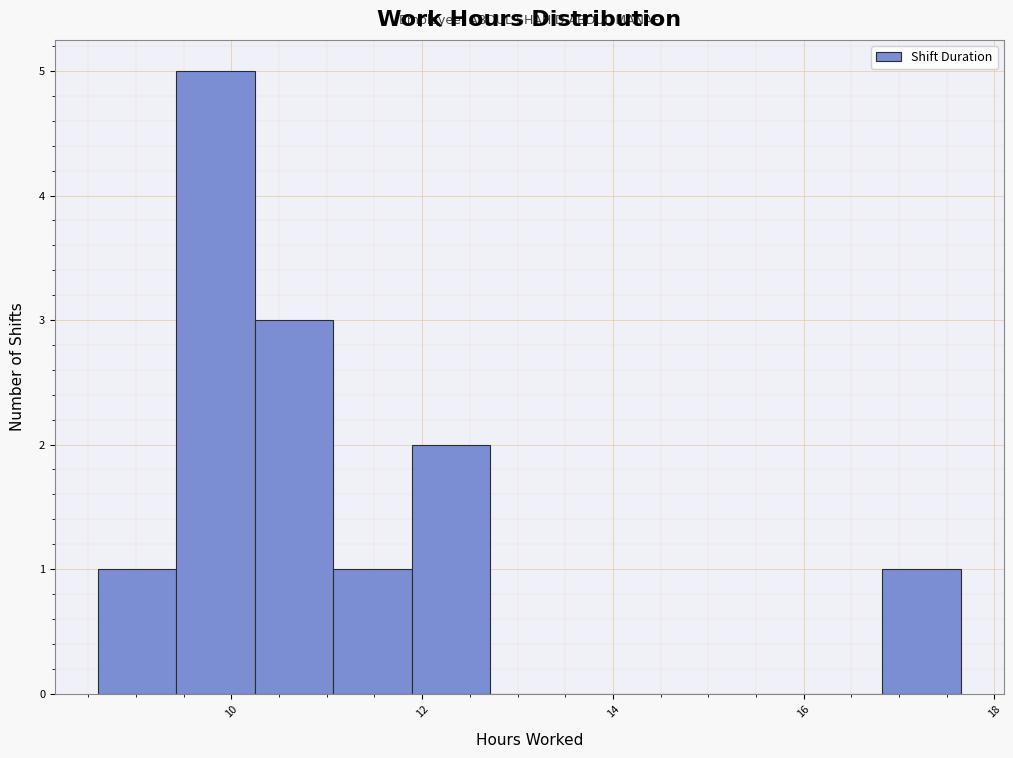

Reading left to right, list every bar in this chart as the range it spans on the x-axis followed by its height. Neither the bar edges nor the heights are printed on the chart, so give them approximately, as read against the axes.

8.6 to 9.4: 1
9.4 to 10.2: 5
10.2 to 11.0: 3
11.0 to 11.8: 1
11.8 to 12.8: 2
12.8 to 13.6: 0
13.6 to 14.4: 0
14.4 to 15.2: 0
15.2 to 16.0: 0
16.0 to 16.8: 0
16.8 to 17.6: 1